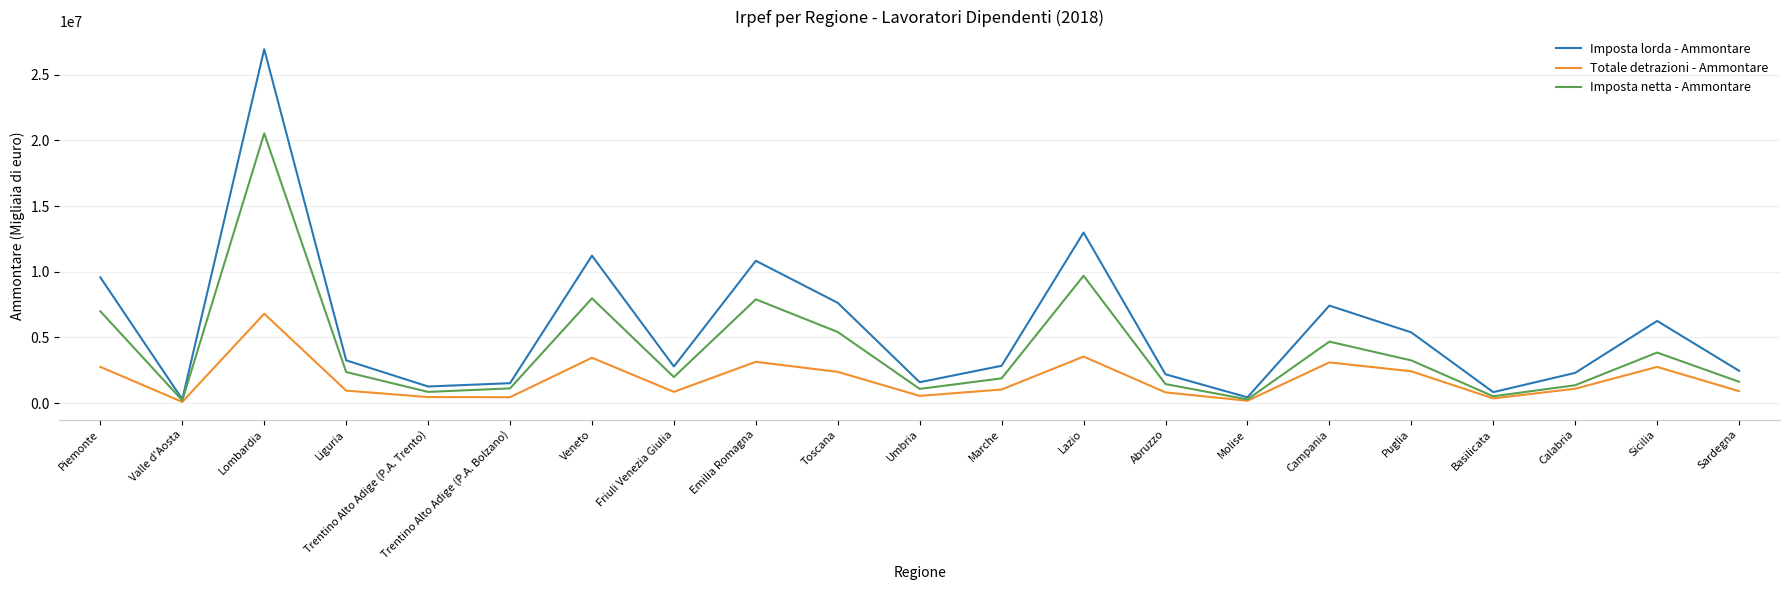

What is the greatest value displayed?

26950595